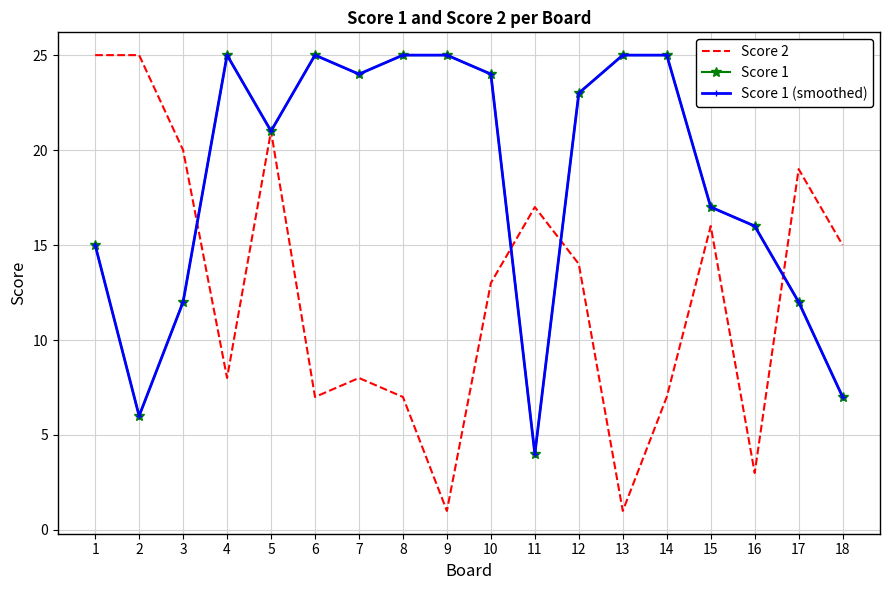

What is the difference between the highest and lowest values at 9?

24